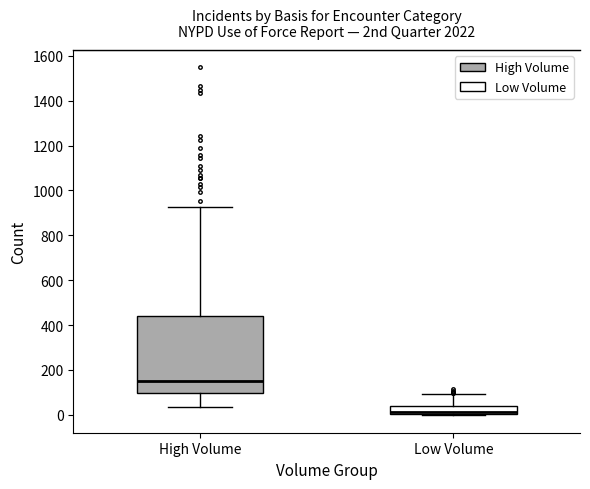

Reading left to right, transcribe this box plot: for each box, give where its median line is, the range the box spans, and where its two whiskers end, as read against the y-axis. The values are not printed on the chart, so give them approximately, as read against the axis.

High Volume: median 160, box 100 to 440, whiskers 40 to 920
Low Volume: median 20 (drawn on the box's lower edge), box 0 to 40, whiskers 0 (just below the box's lower edge) to 100